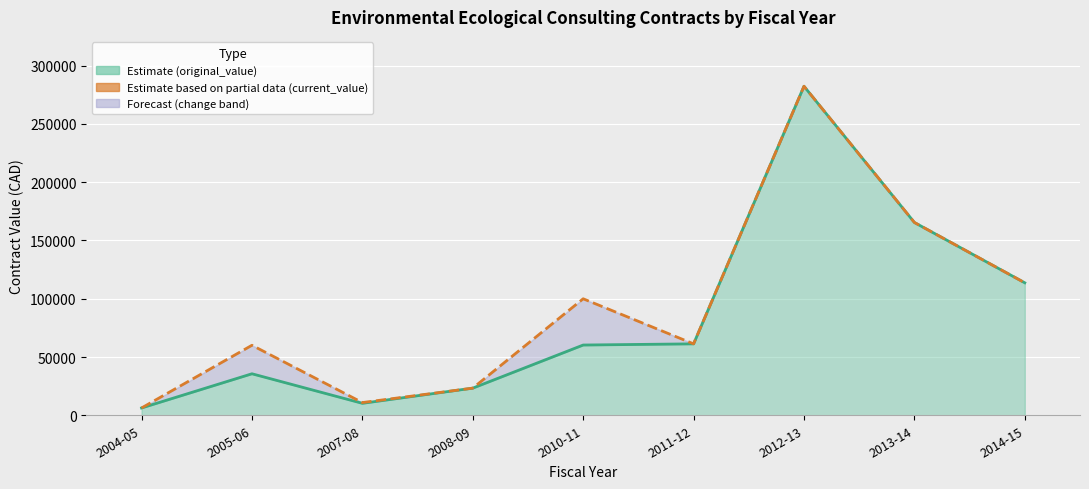

Reading right to left, extract all data points from this chart.

original_value: 2014-15=113672.0	2013-14=165445.0	2012-13=282334.8	2011-12=61296.2	2010-11=60276.9	2008-09=23289.3	2007-08=10265.0	2005-06=35613.0	2004-05=6280.0
current_value: 2014-15=113672.0	2013-14=165445.0	2012-13=282334.8	2011-12=61296.2	2010-11=99965.7	2008-09=23289.3	2007-08=10913.0	2005-06=60066.0	2004-05=6280.0